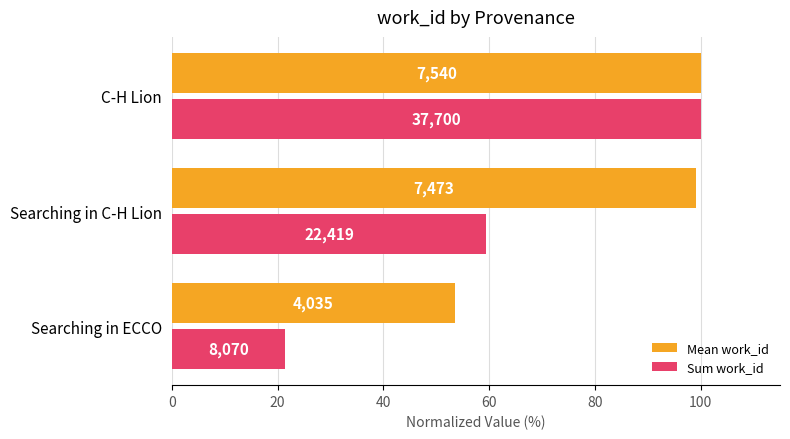

What are all the series names shown in the legend?

Mean work_id, Sum work_id